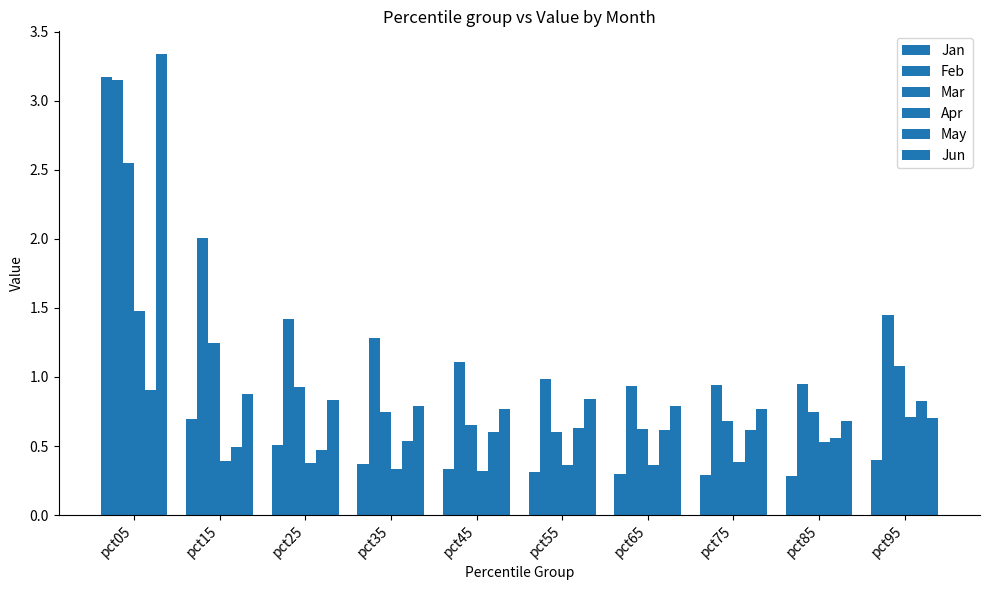

Is it true that Jan equals 0.7 at pct15?

True